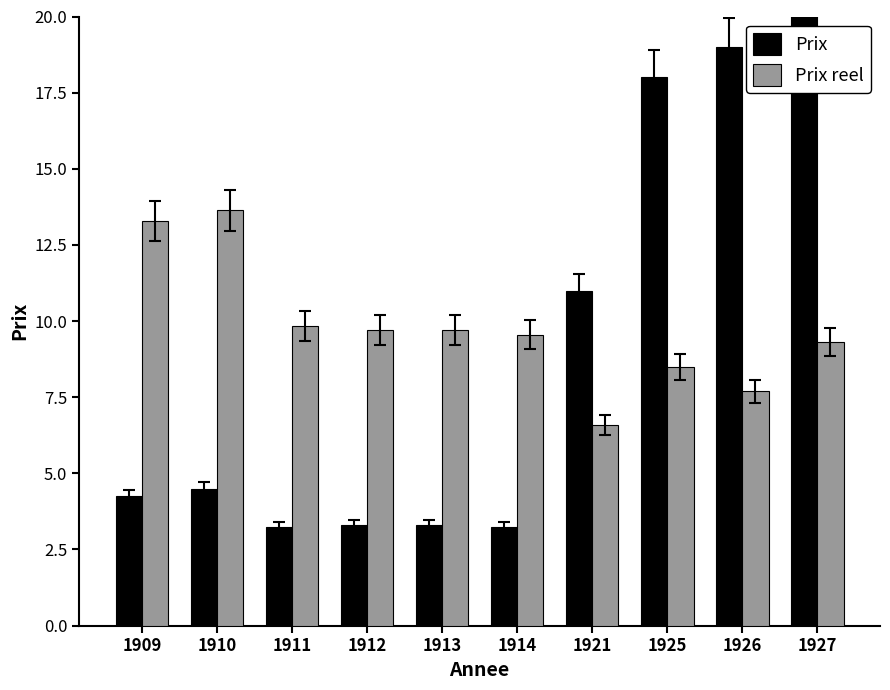

What is the sum of all Prix reel values?

97.8